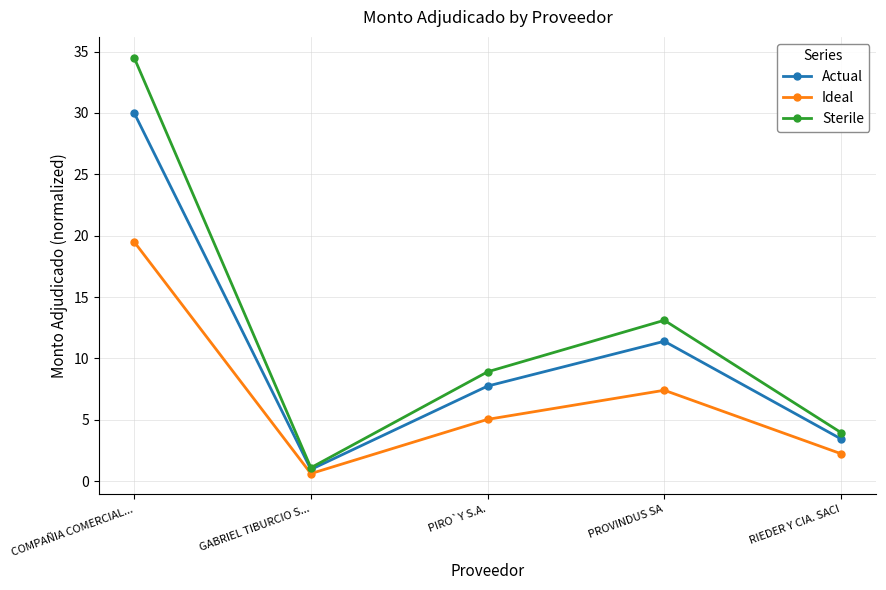

Reading left to right, extract all data points from this chart.

Actual: COMPAÑIA COMERCIAL...=30.0	GABRIEL TIBURCIO S...=1.0	PIRO`Y S.A.=7.8	PROVINDUS SA=11.4	RIEDER Y CIA. SACI=3.4
Ideal: COMPAÑIA COMERCIAL...=19.5	GABRIEL TIBURCIO S...=0.6	PIRO`Y S.A.=5.0	PROVINDUS SA=7.4	RIEDER Y CIA. SACI=2.2
Sterile: COMPAÑIA COMERCIAL...=34.5	GABRIEL TIBURCIO S...=1.1	PIRO`Y S.A.=8.9	PROVINDUS SA=13.1	RIEDER Y CIA. SACI=4.0